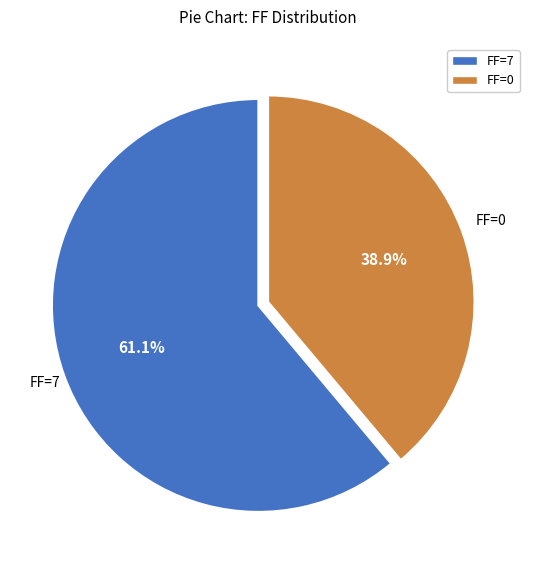

What percentage do FF=7 and FF=0 together represent?

100.0%